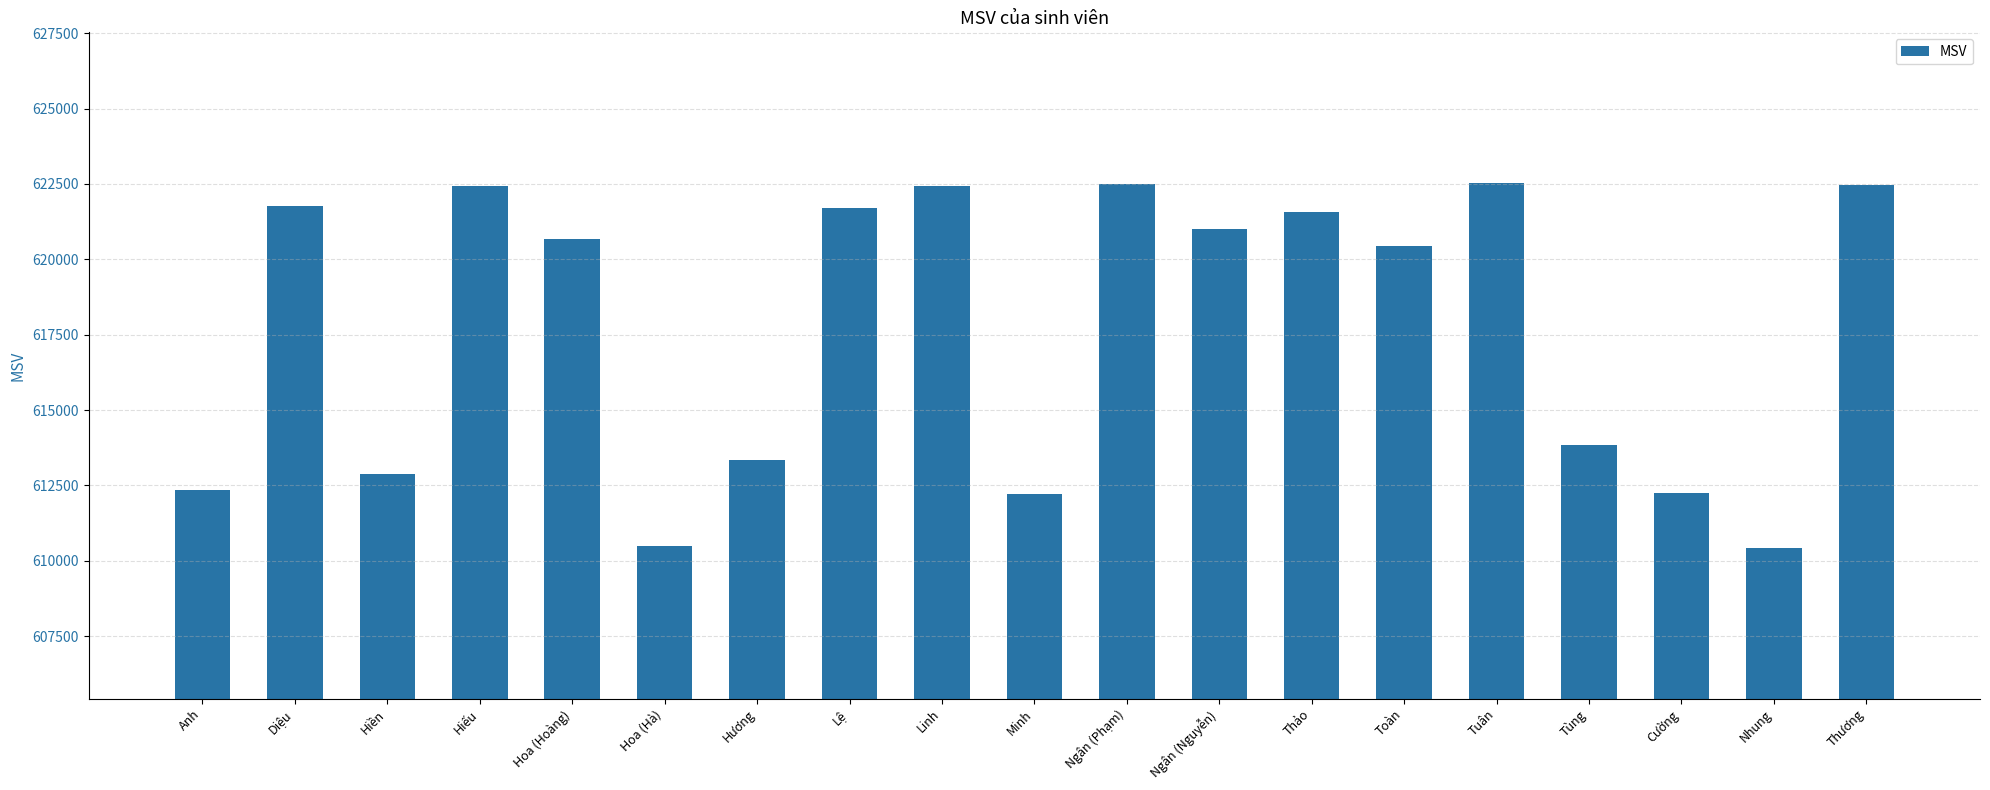

What is the sum of all values?

11737347